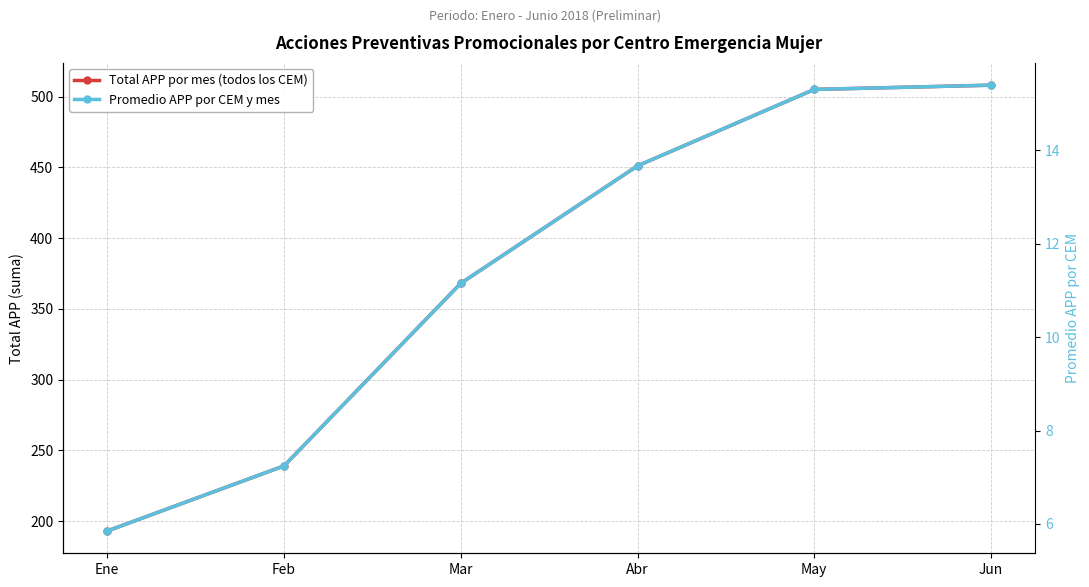

At how many categories does at least one series exceed 267?

4